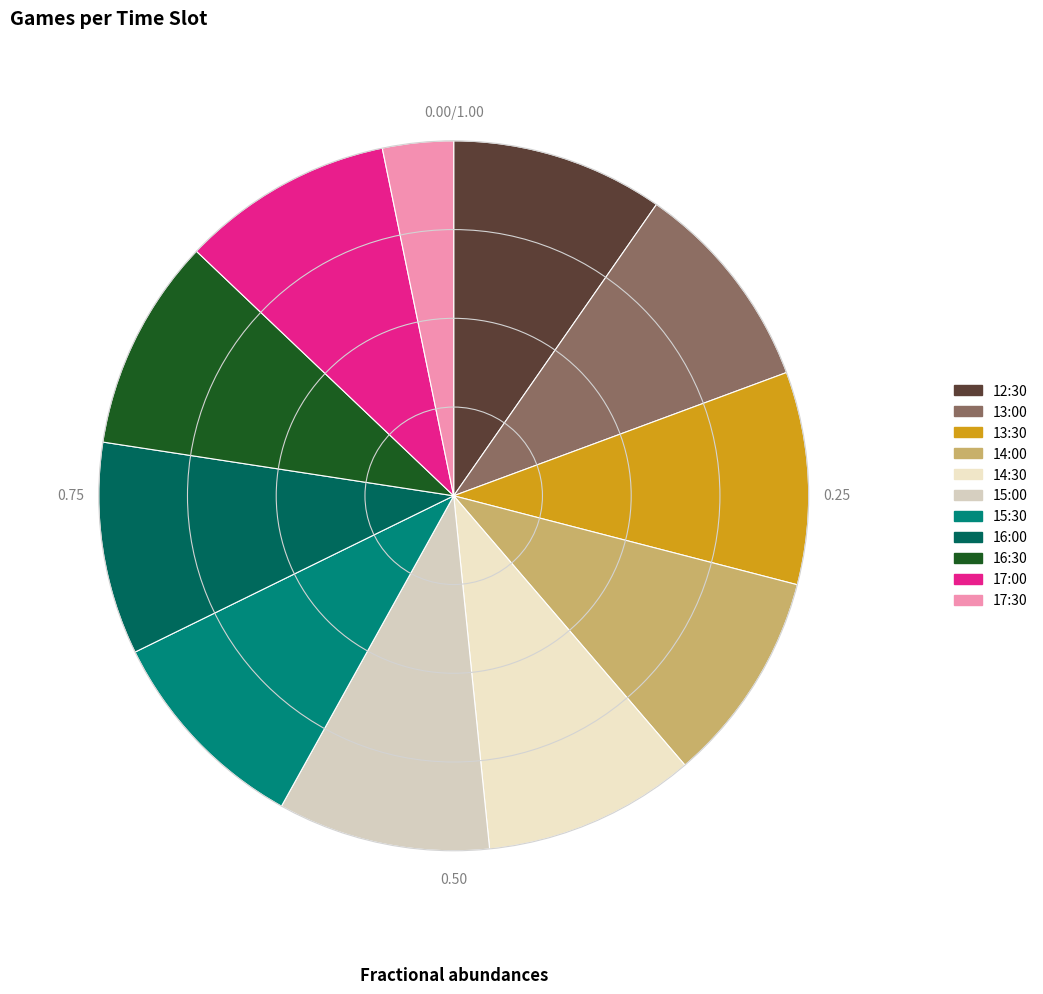

Rank the categories by value from highest to lowest.

12:30, 13:00, 13:30, 14:00, 14:30, 15:00, 15:30, 16:00, 16:30, 17:00, 17:30